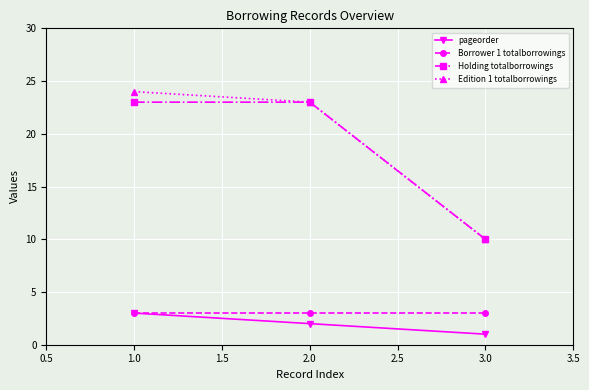

At which category does the chart reach its peak across all series?

1.0